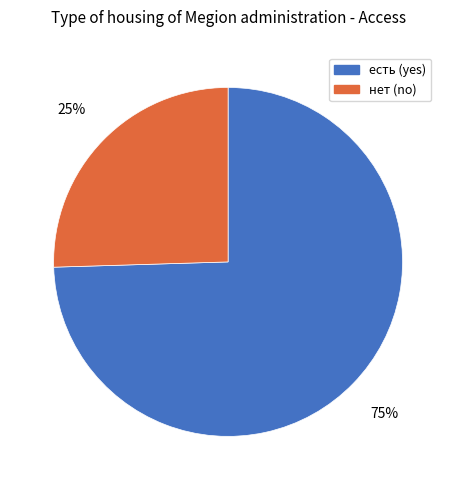

To the nearest percent, what is the average slice percentage?

50%